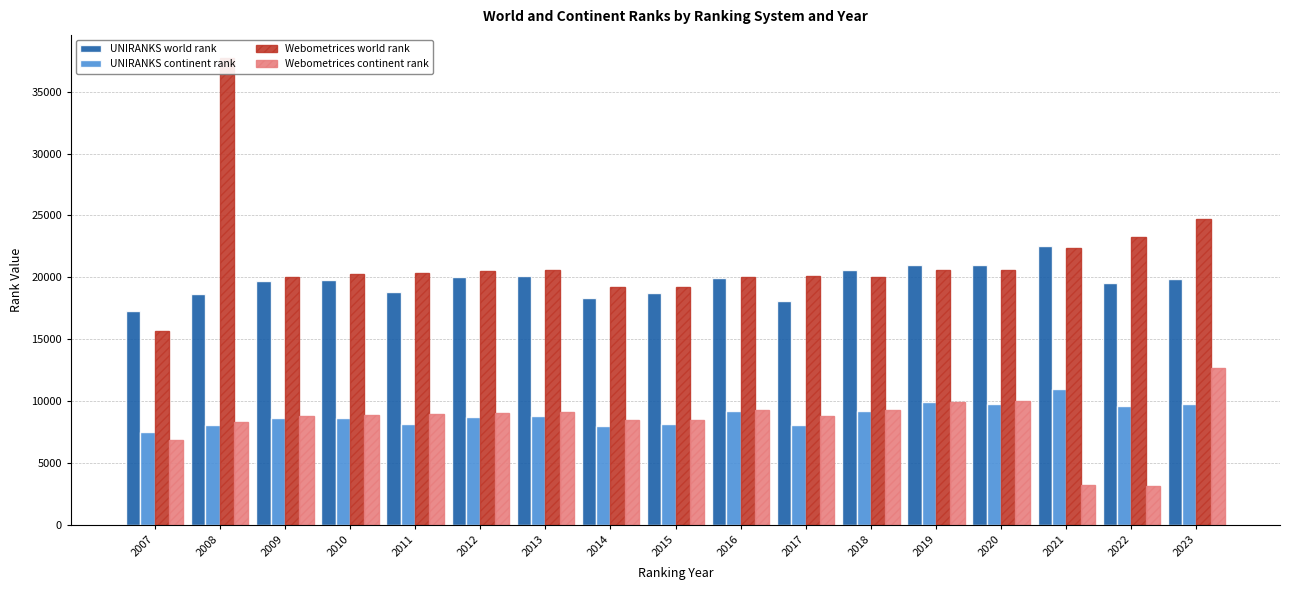

What is the total value across all series at 2014?

53919